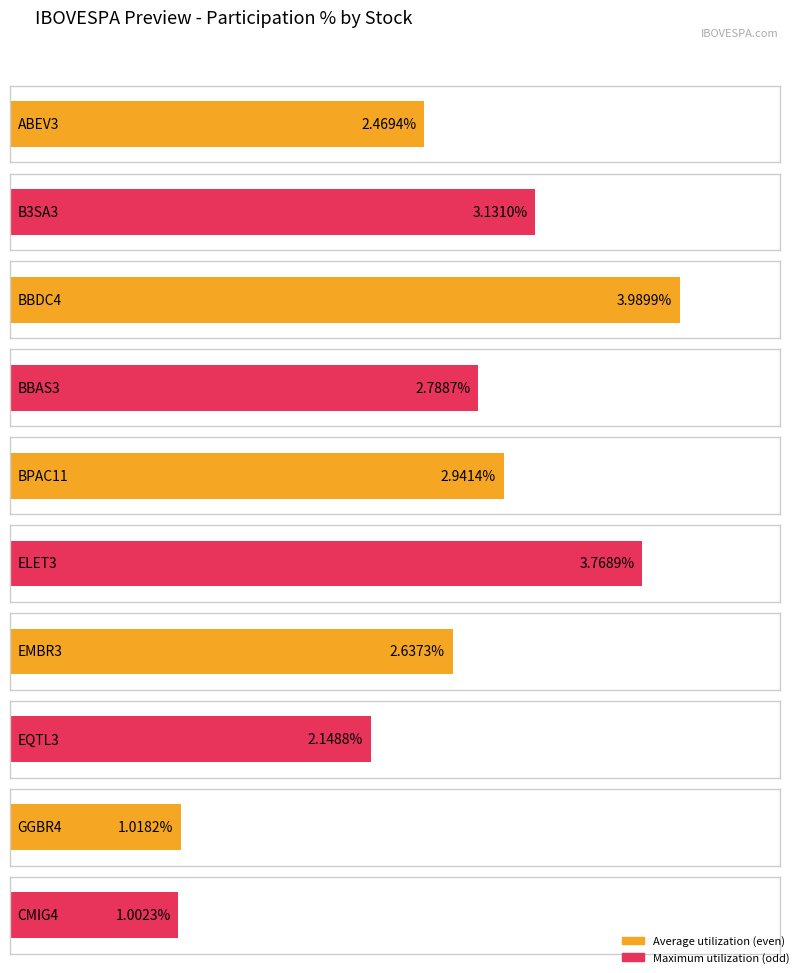

How many series are shown in this chart?

2